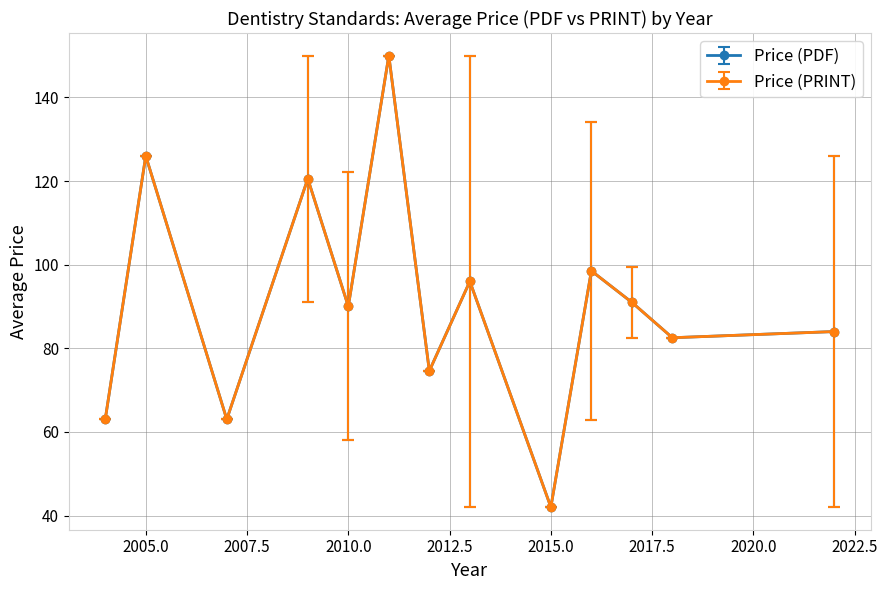

True or false: Price (PRINT) and Price (PDF) intersect in this chart.

False